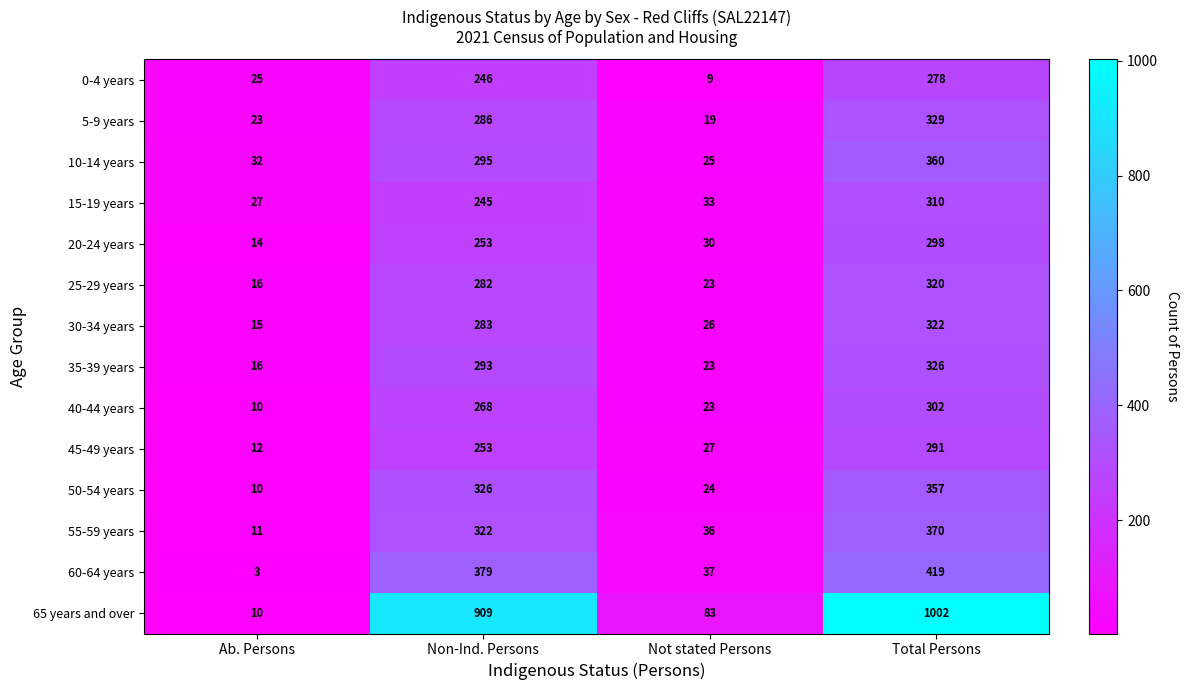

How many data points does each series have?

4